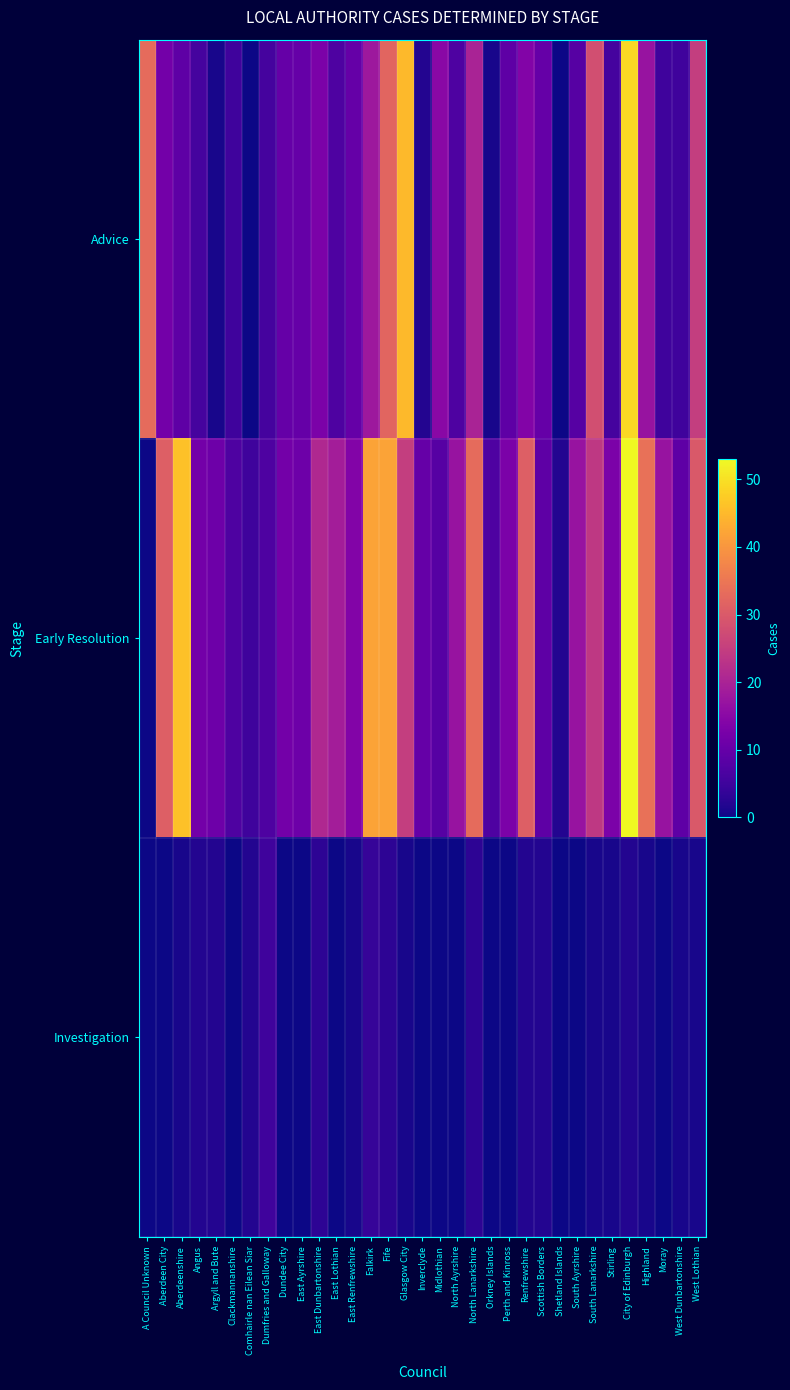

Which series has the largest range (max minus min)?

Early Resolution